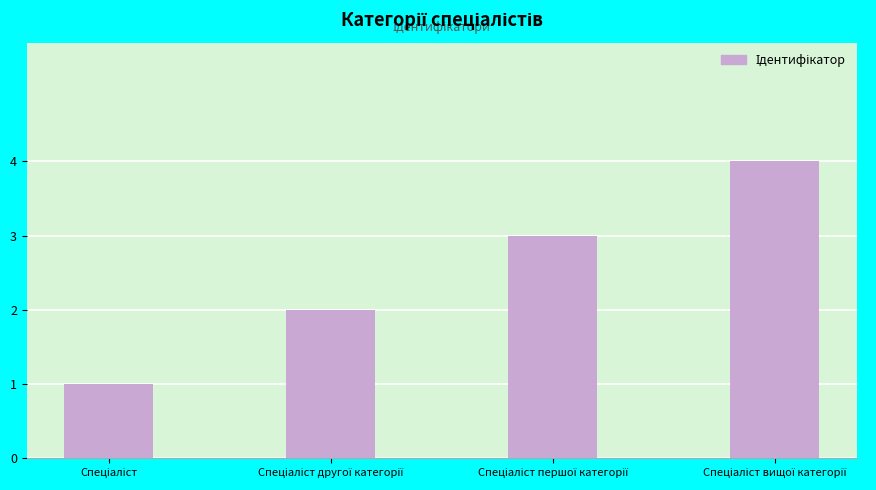

What is the sum of all values?

10